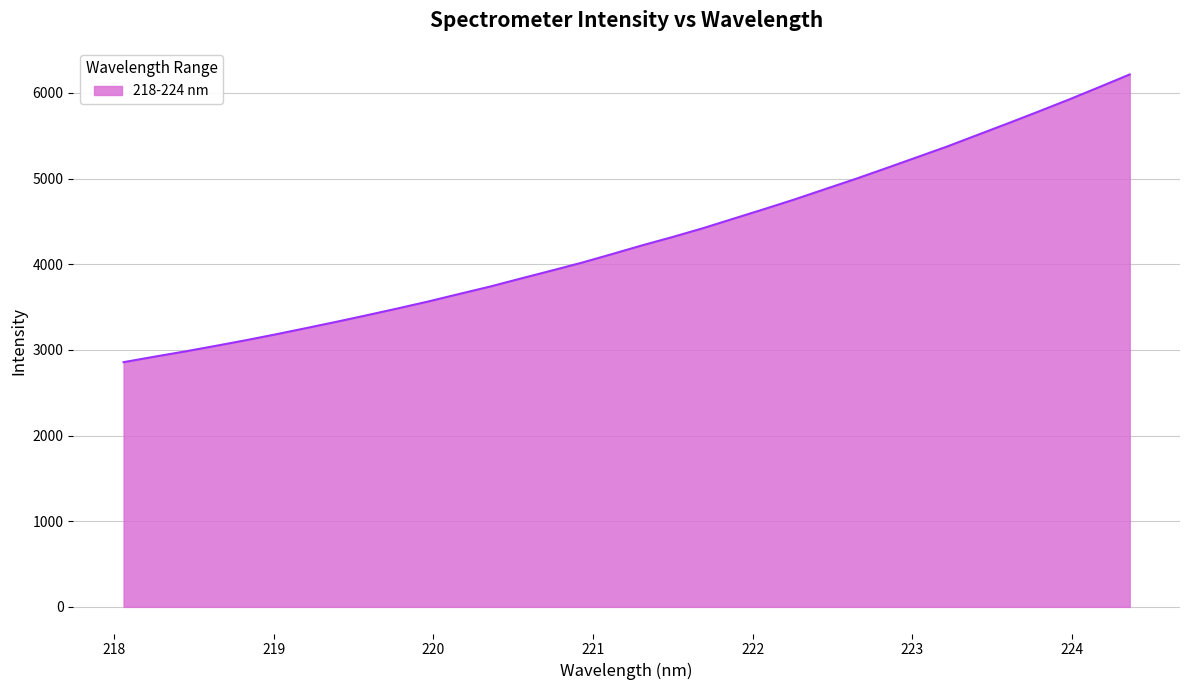

What is the minimum value shown in the chart?

2857.2